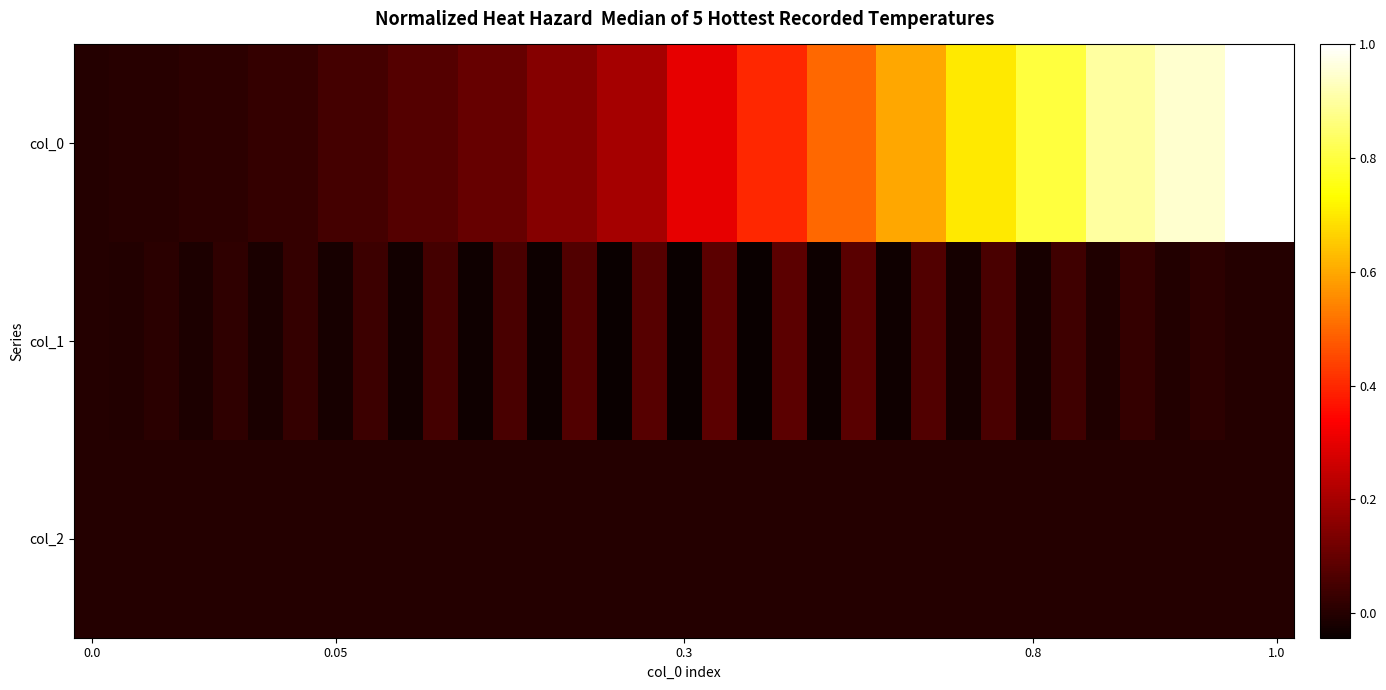

Which category has the highest value across all series?

33